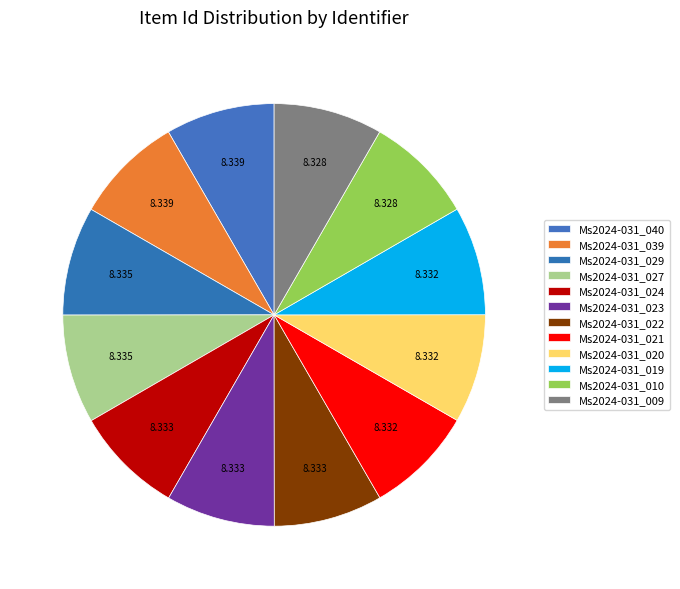

To the nearest percent, what is the average slice percentage?

8%